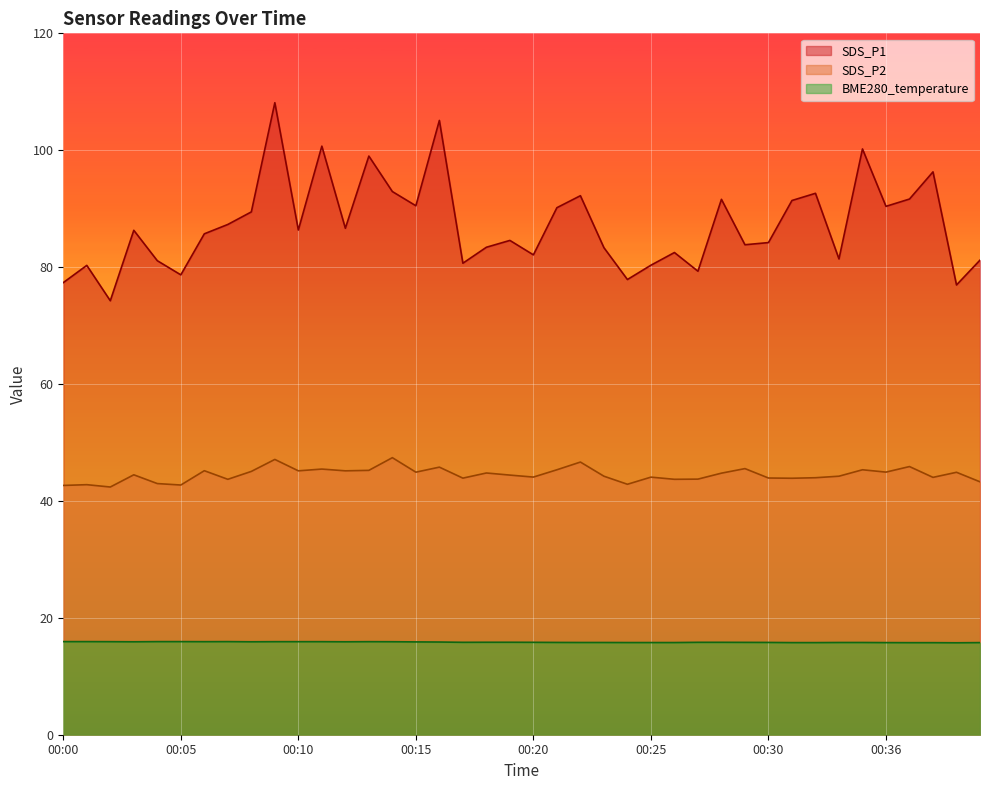

How many values in the SDS_P1 series exceed 86?

20